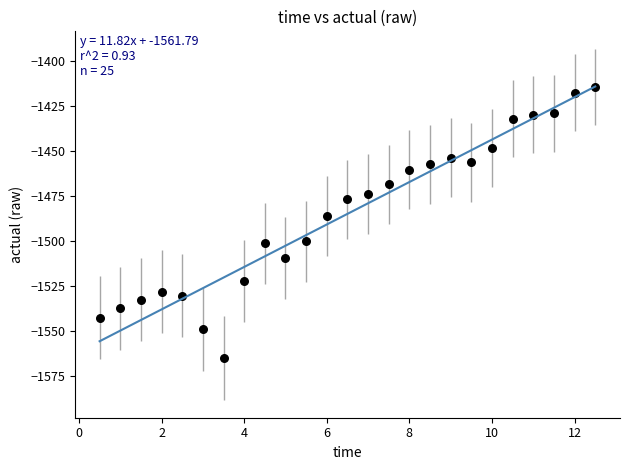

What is the range of Y values (max minus min)?

150.8